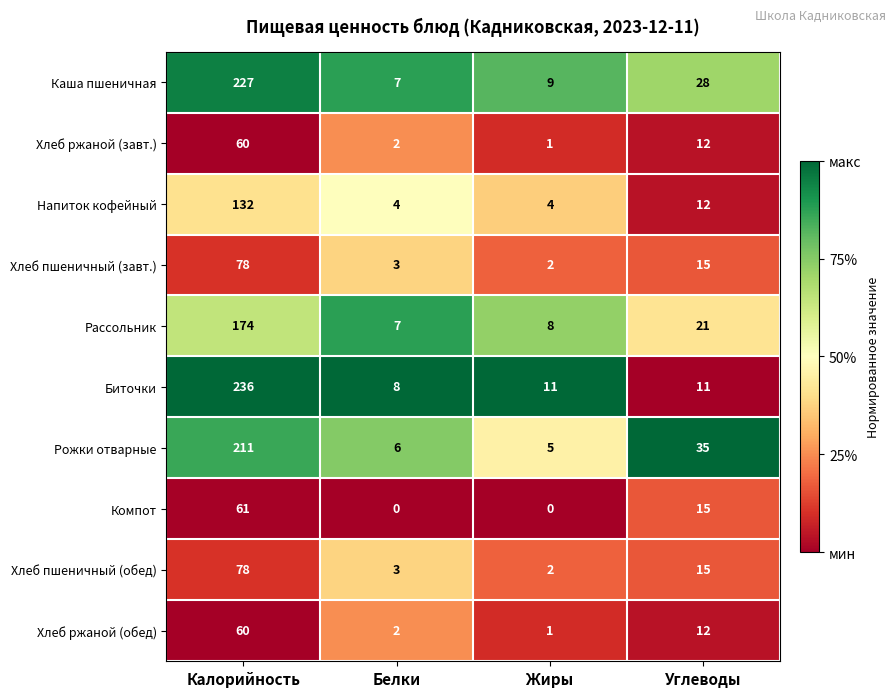

What is the greatest value displayed?

236